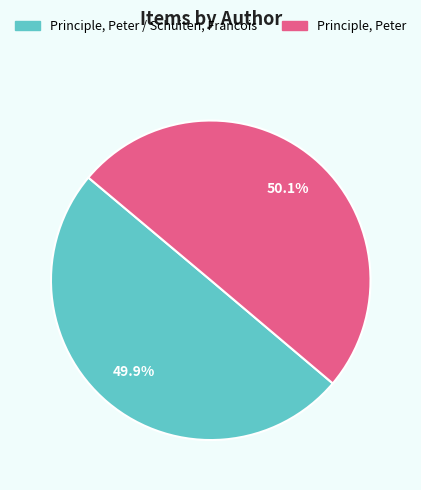

Is there any slice that represents more than half of the pie?

Yes